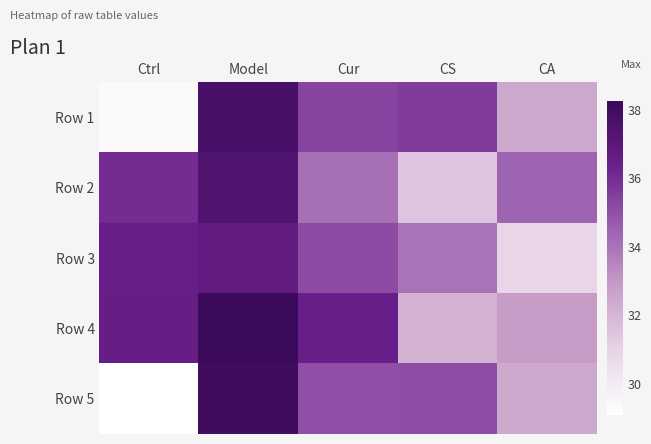

Rank the series by their maximum value, from lowest to highest.

Row 3, Row 2, Row 1, Row 5, Row 4